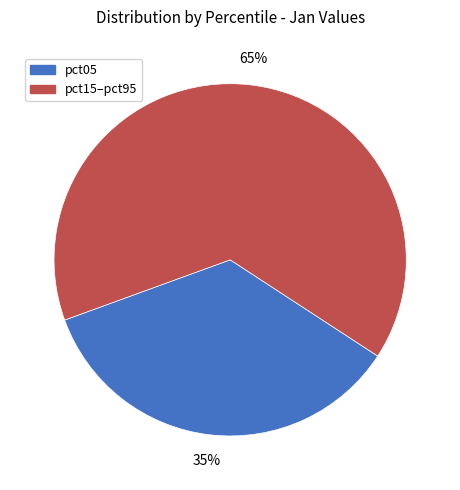

Count the number of slices in the pie.

2